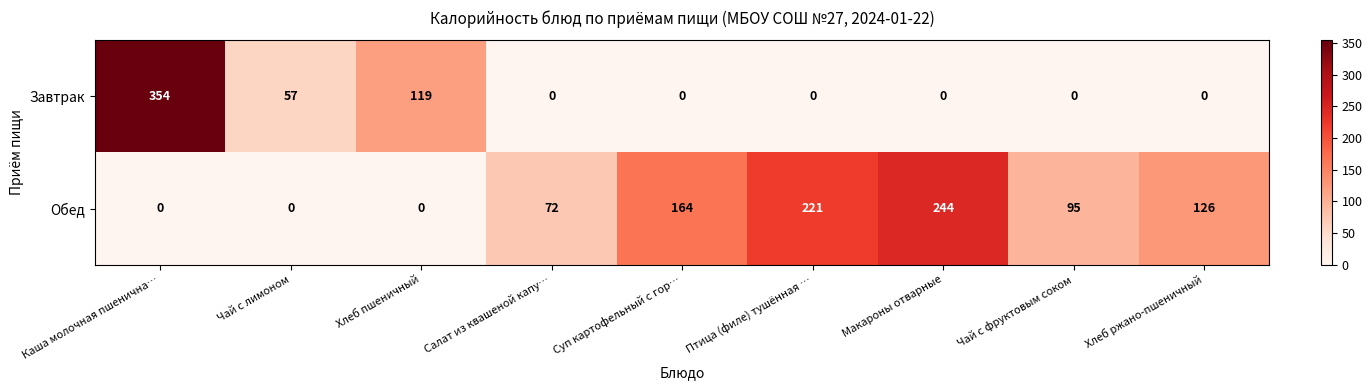

Where is Завтрак nearest to the value 177?

Хлеб пшеничный